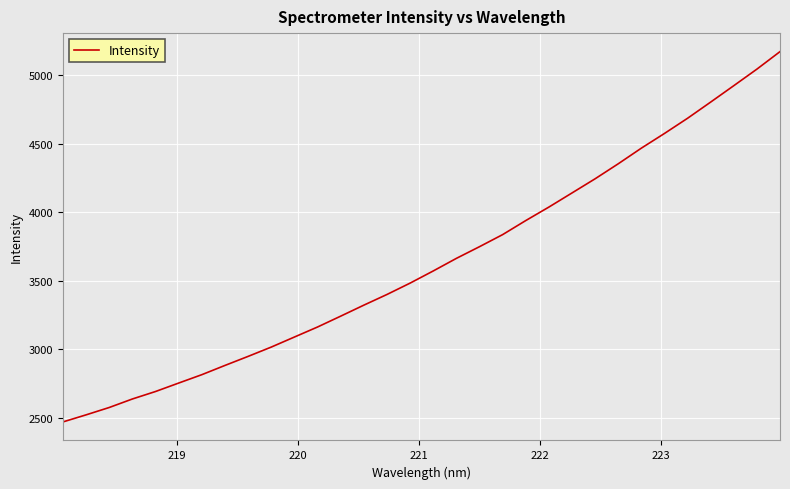

What is the smallest value displayed?

2472.0